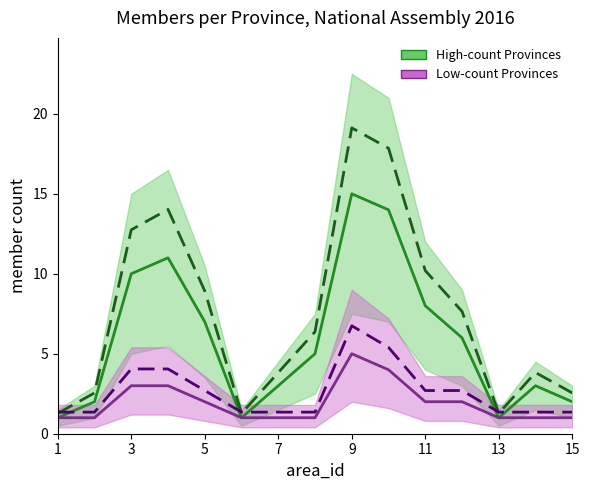

What are all the series names shown in the legend?

High-count Provinces, Low-count Provinces